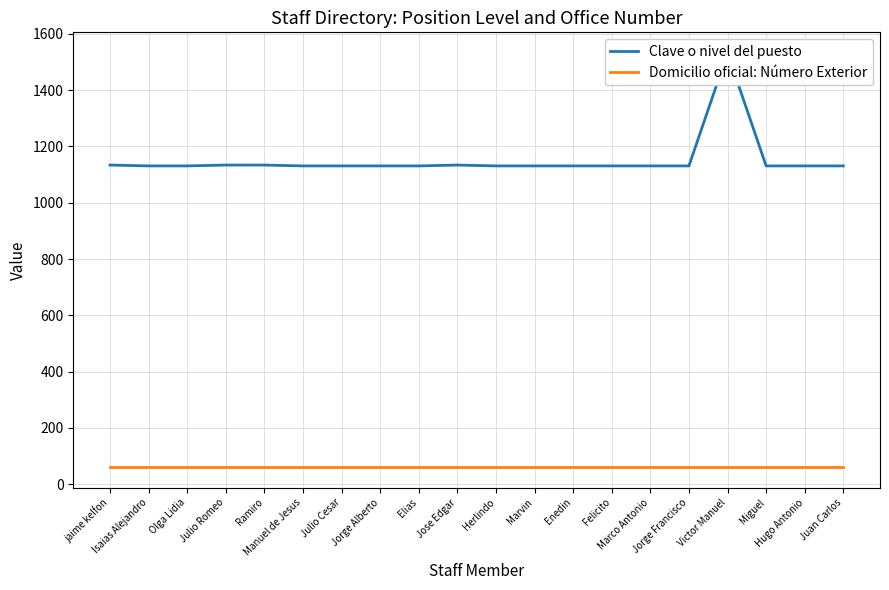

Reading right to left, transcribe all the data shown in this chart.

Clave o nivel del puesto: 1131	1131	1131	1532	1131	1131	1131	1131	1131	1131	1134	1131	1131	1131	1131	1134	1134	1131	1131	1134
Domicilio oficial: Número Exterior: 62	62	62	62	62	62	62	62	62	62	62	62	62	62	62	62	62	62	62	62